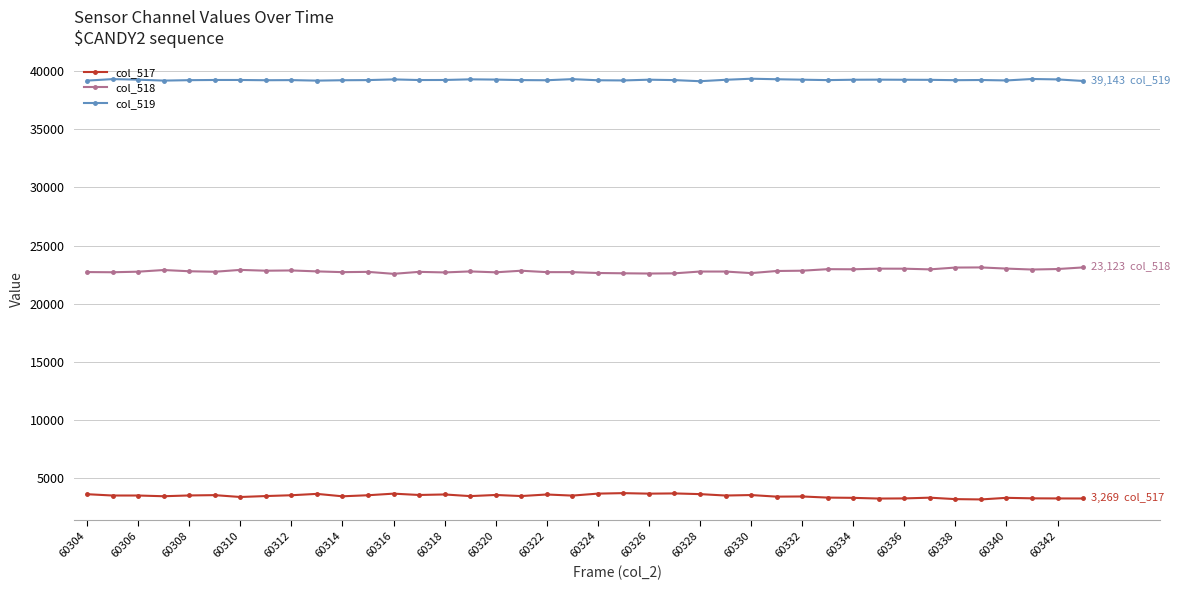

What are all the series names shown in the legend?

col_517, col_518, col_519